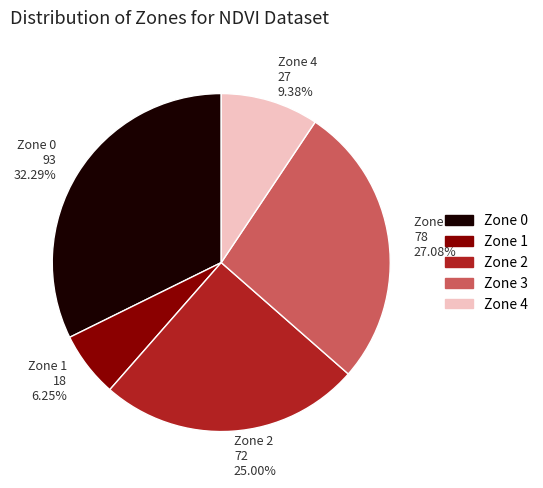

Does any single category account for the majority?

No